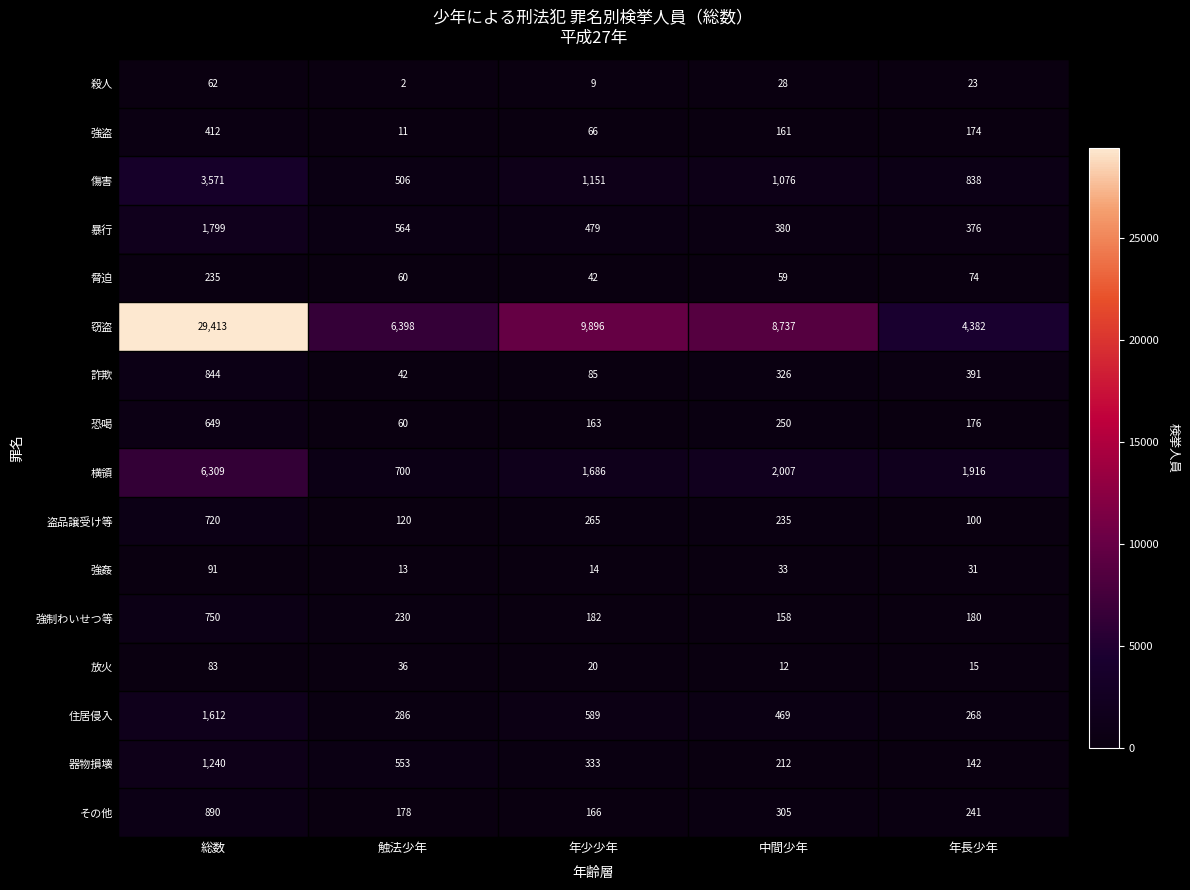

How many categories are shown in the chart?

5